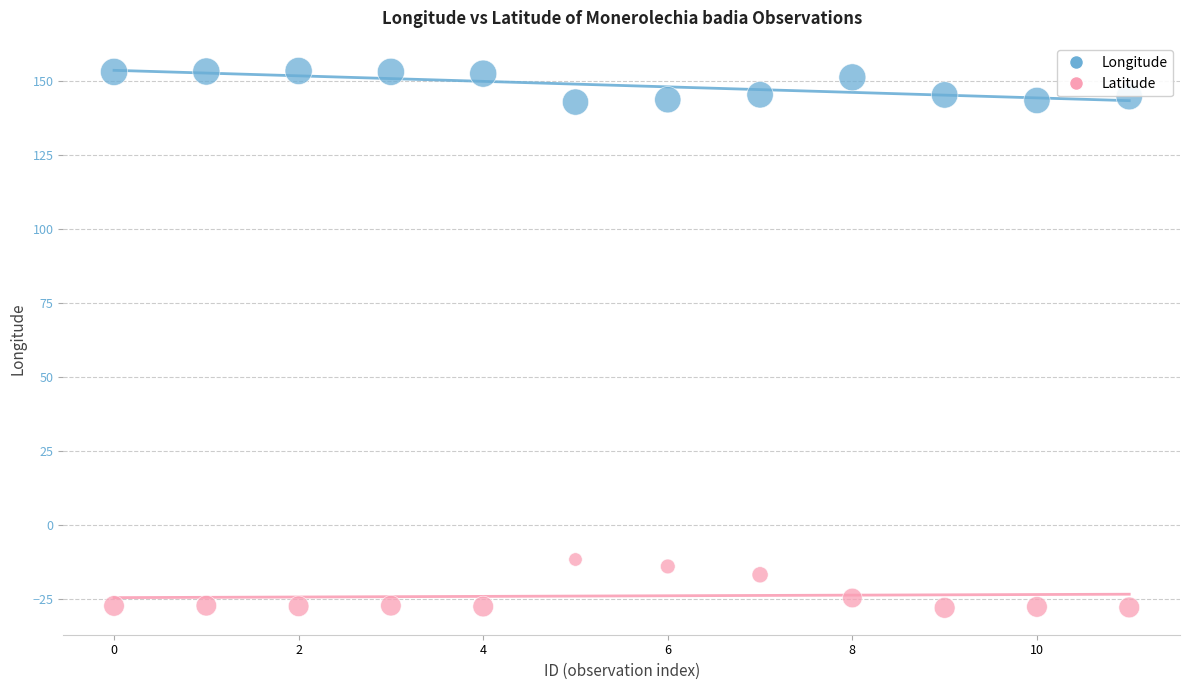

In the Latitude series, what Y value is closest to -19?

-16.9